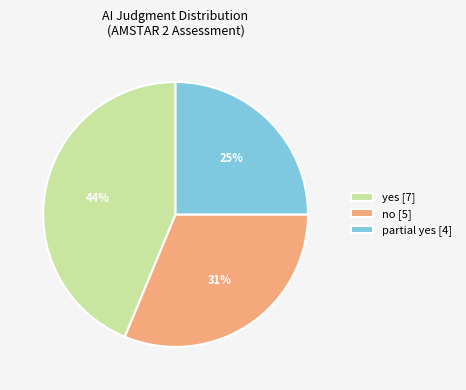

How many slices are in this pie chart?

3